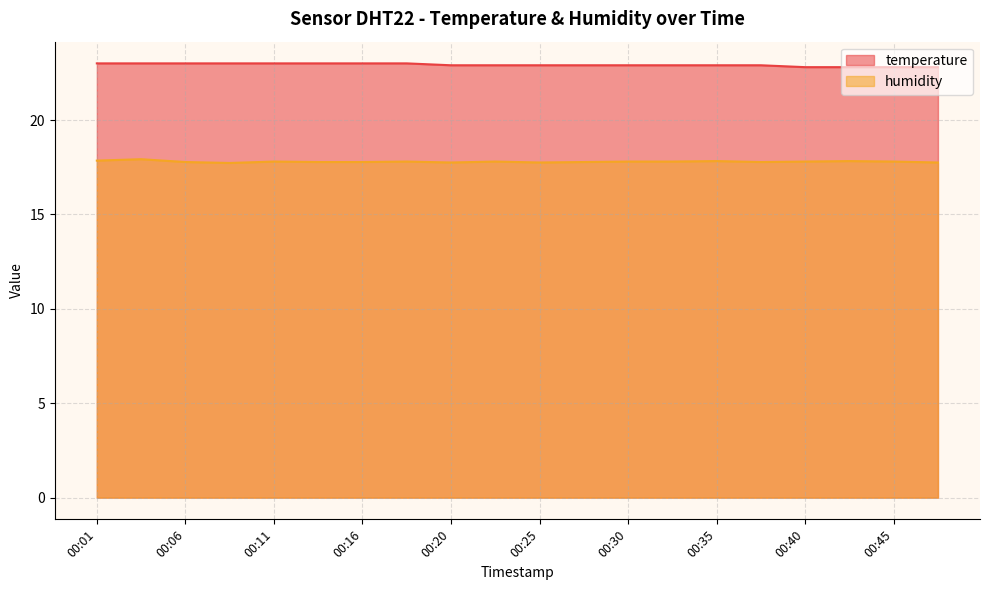

Reading left to right, what are all the values shown in this chart?

temperature: 00:01=23.0	00:03=23.0	00:06=23.0	00:08=23.0	00:11=23.0	00:13=23.0	00:16=23.0	00:18=23.0	00:20=22.9	00:23=22.9	00:25=22.9	00:28=22.9	00:30=22.9	00:33=22.9	00:35=22.9	00:37=22.9	00:40=22.8	00:42=22.8	00:45=22.8	00:47=22.8
humidity: 00:01=17.9	00:03=17.9	00:06=17.8	00:08=17.7	00:11=17.8	00:13=17.8	00:16=17.8	00:18=17.8	00:20=17.8	00:23=17.8	00:25=17.8	00:28=17.8	00:30=17.8	00:33=17.8	00:35=17.8	00:37=17.8	00:40=17.8	00:42=17.8	00:45=17.8	00:47=17.8